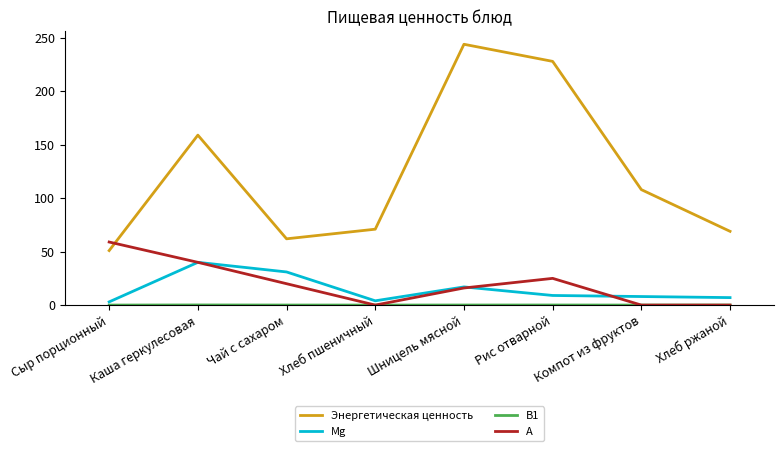

True or false: Энергетическая ценность and Mg intersect in this chart.

False